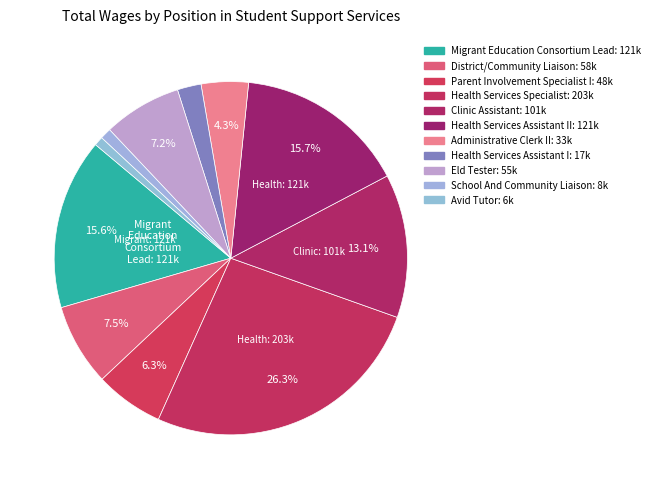

How many slices are in this pie chart?

11